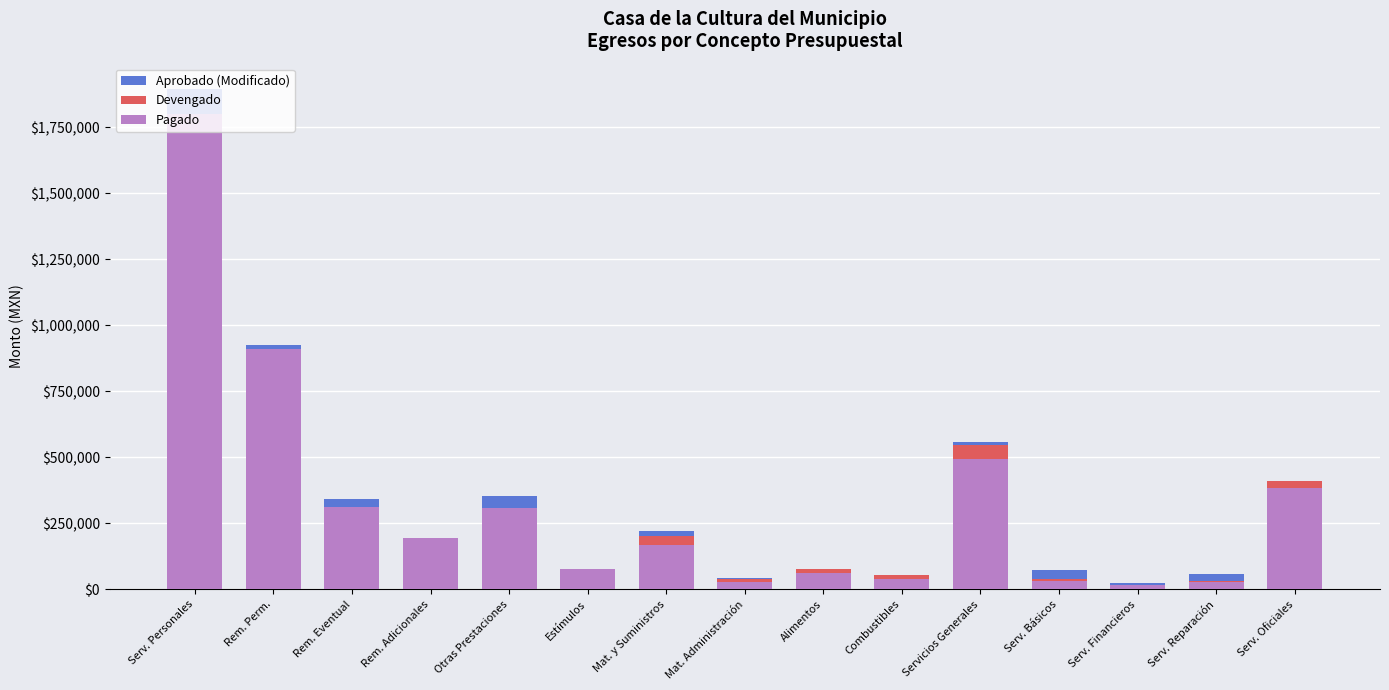

The Aprobado (Modificado) series shows 78624.0 at Estímulos. True or false?

True